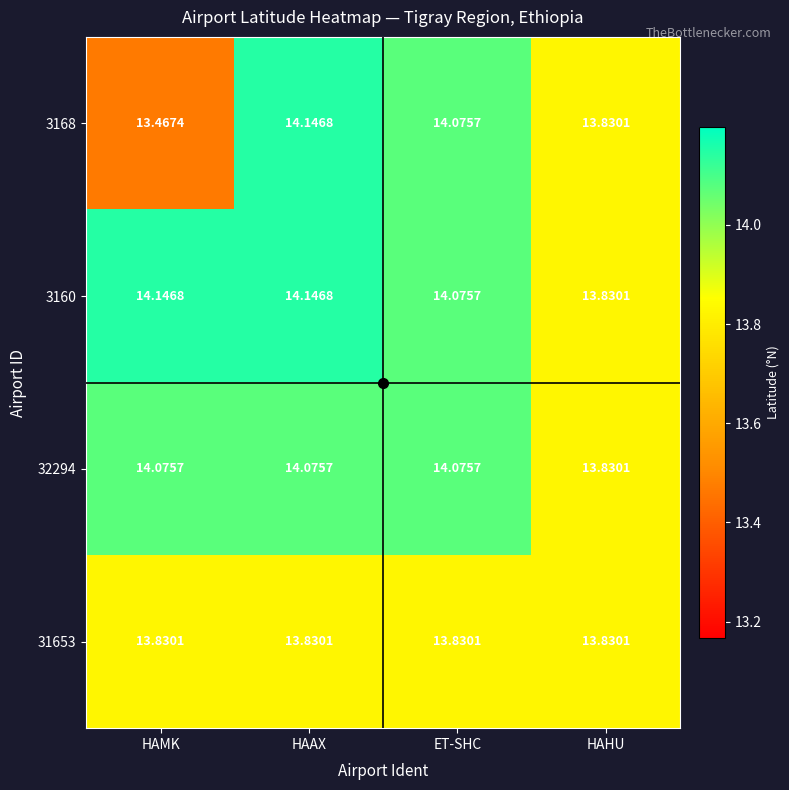

Where is 3160 nearest to the value 13?

HAHU